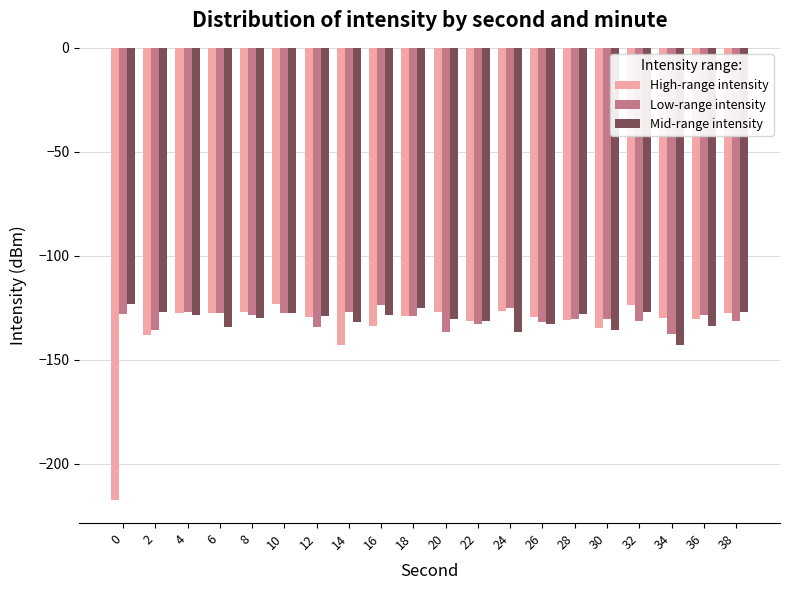

What is the sum of all Mid-range intensity values?

-2611.1